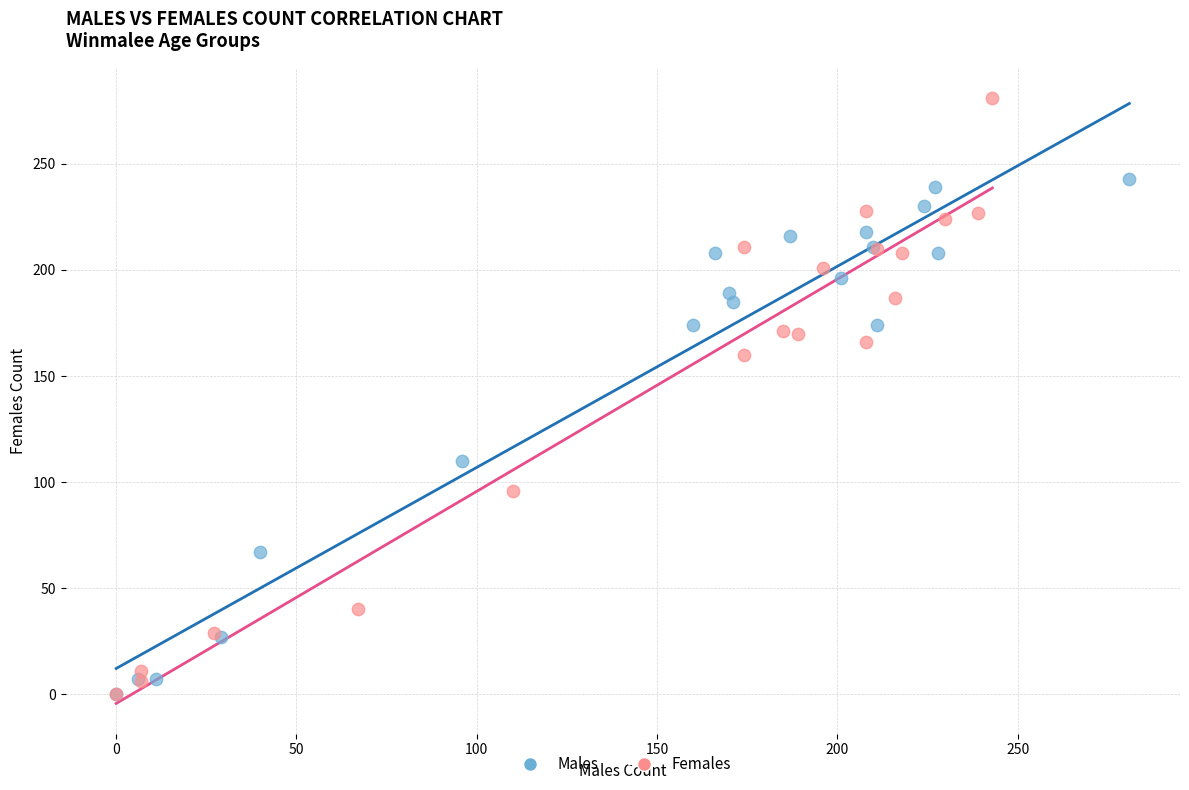

Which series reaches the maximum Y coordinate?

Females